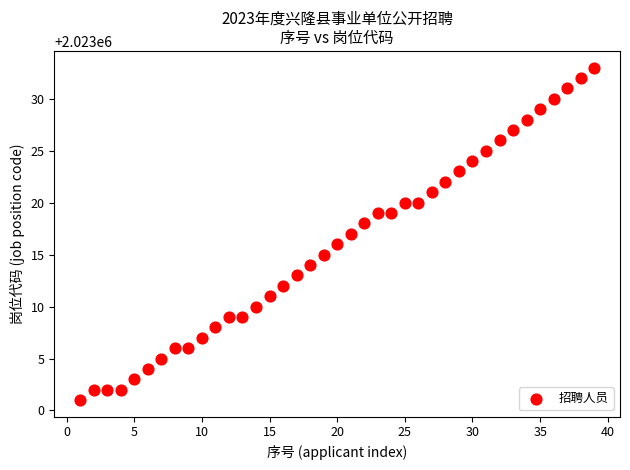

What is the range of Y values (max minus min)?

32